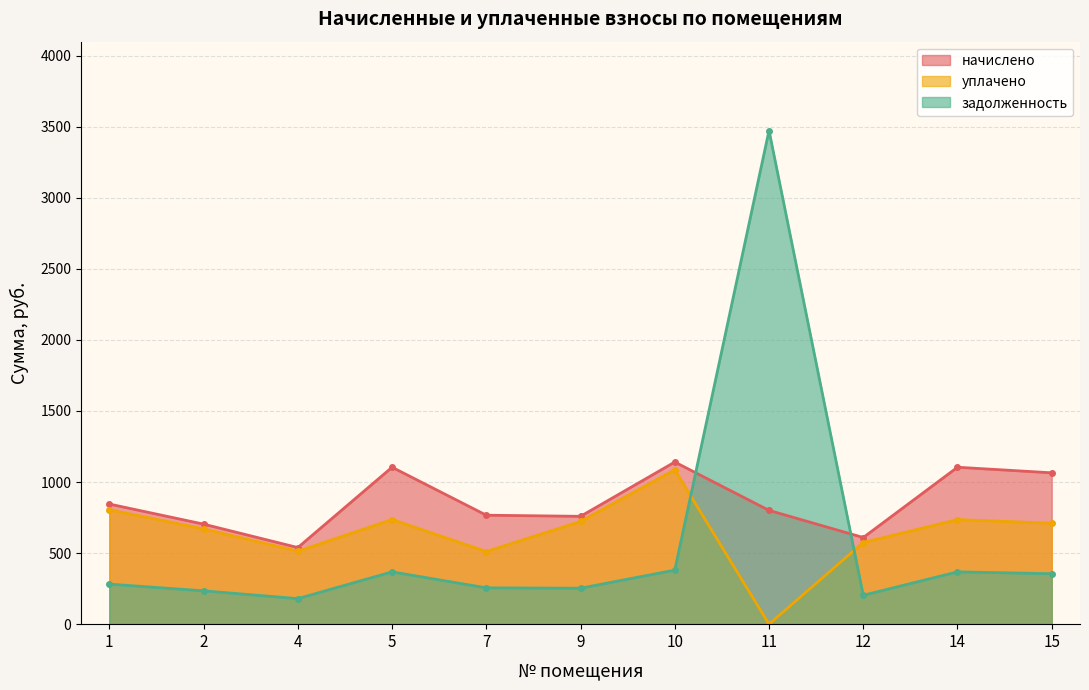

Is it true that начислено equals 976.2 at 12?

False